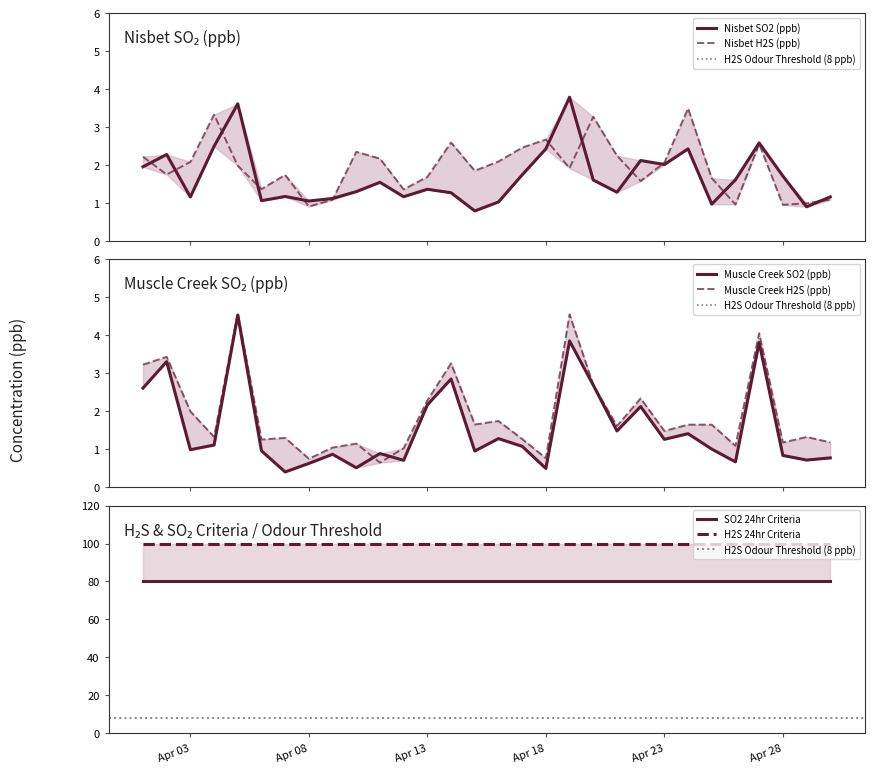

True or false: Muscle Creek H2S (ppb) has a value of 1.5 at 8.

False